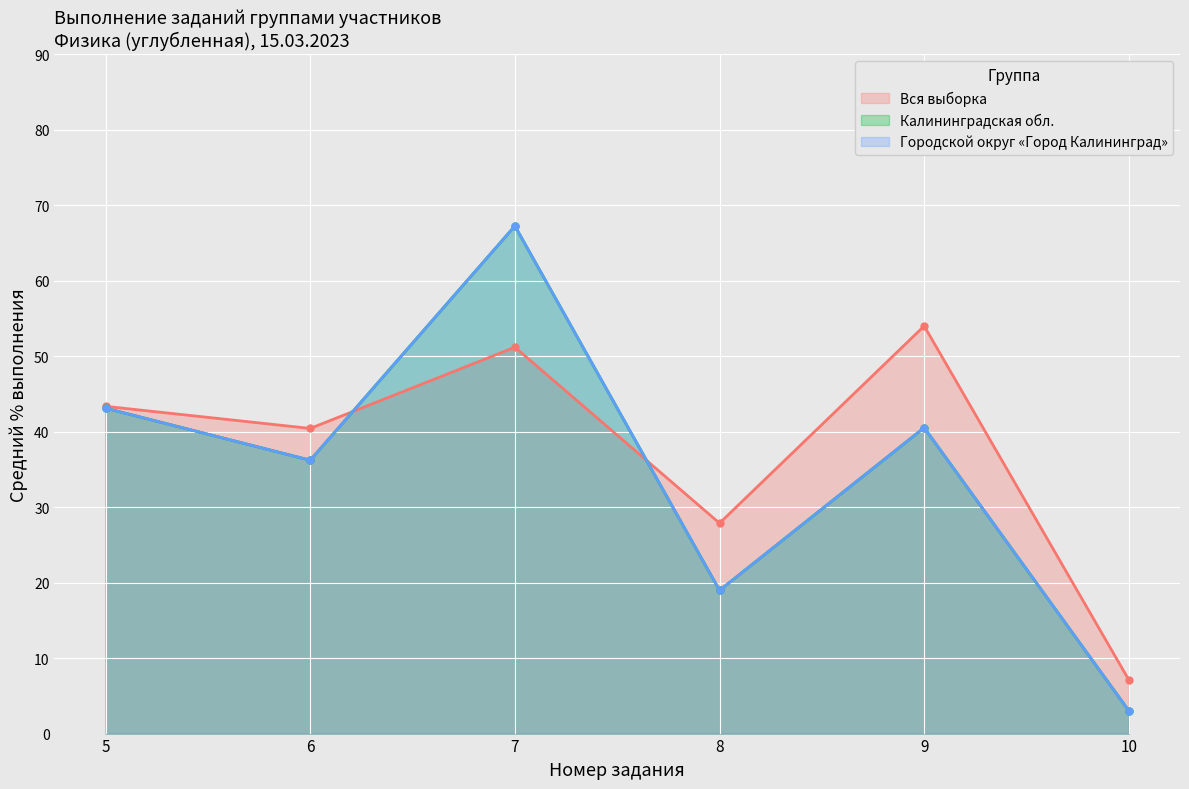

True or false: Калининградская обл. has more than 1 points higher than both neighbors.

True